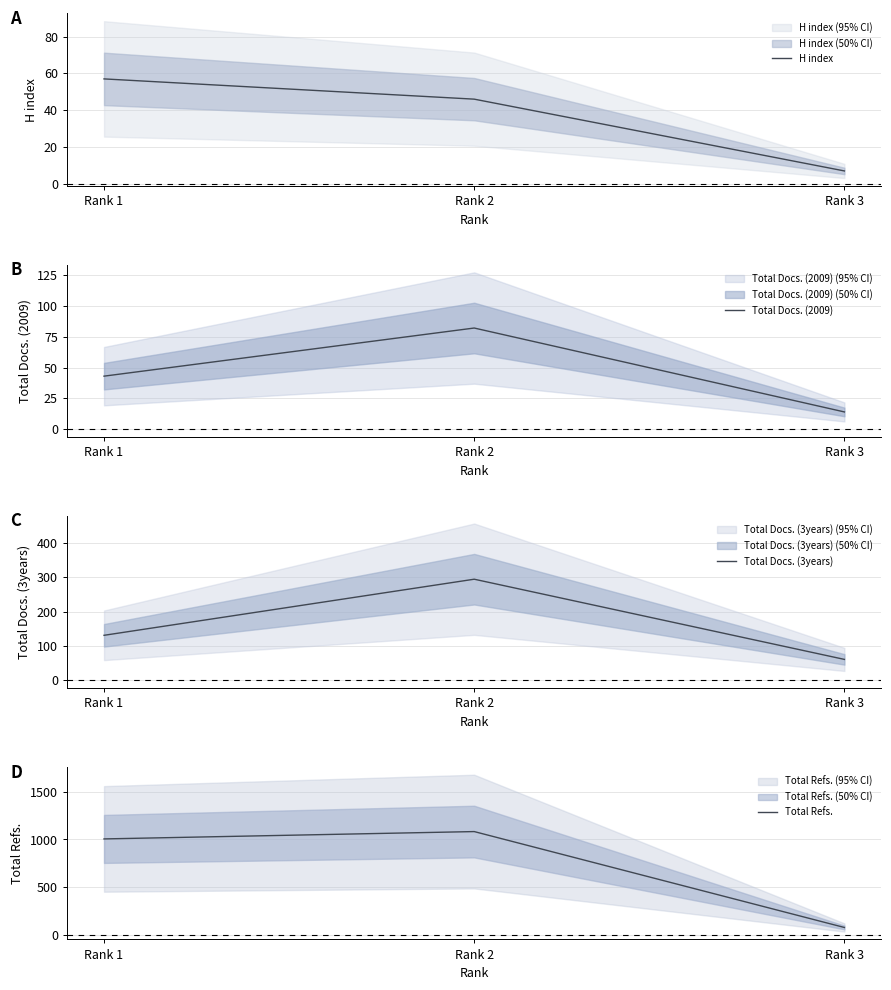

Which series has the largest total across all categories?

Total Refs.